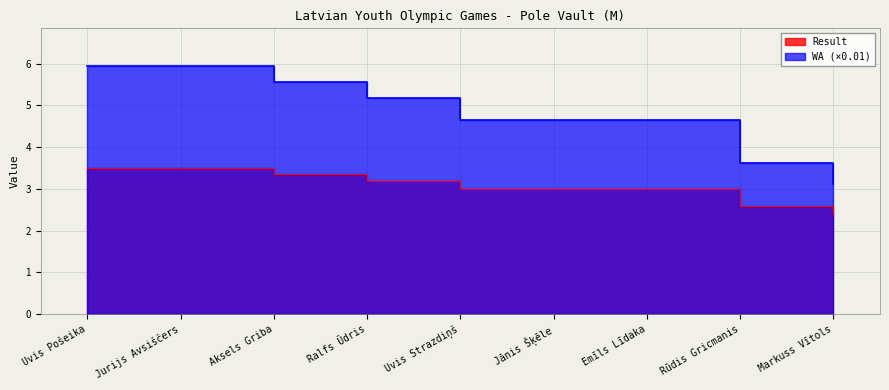

True or false: WA and Result intersect in this chart.

False